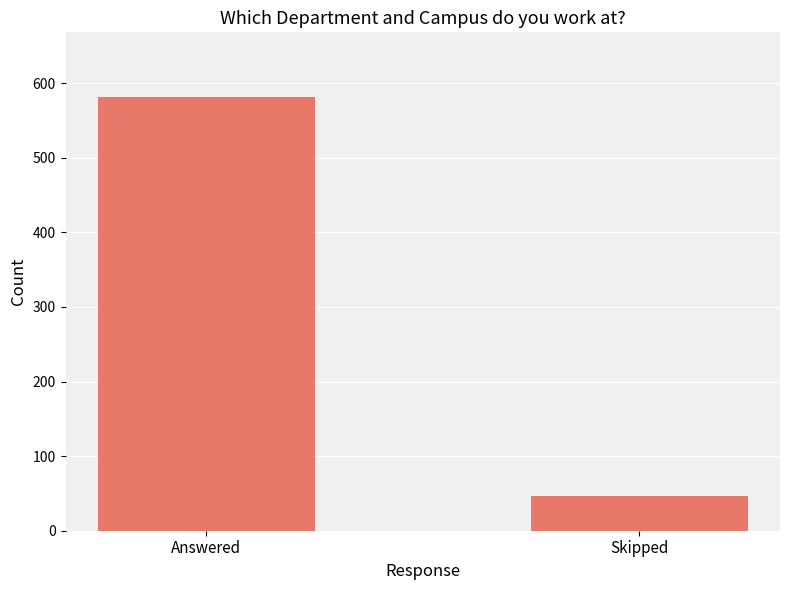

Is it true that the value at Answered is 795?

False